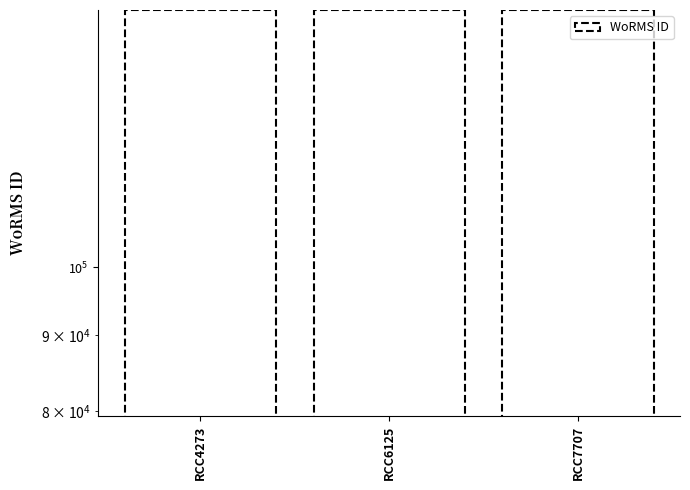

What is the maximum value shown in the chart?

148944